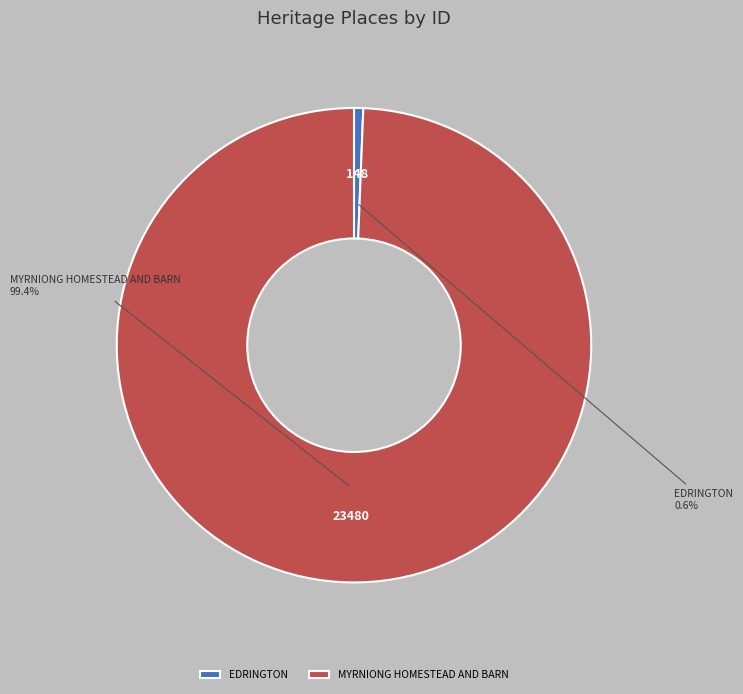

True or false: EDRINGTON accounts for 9% of the total.

False